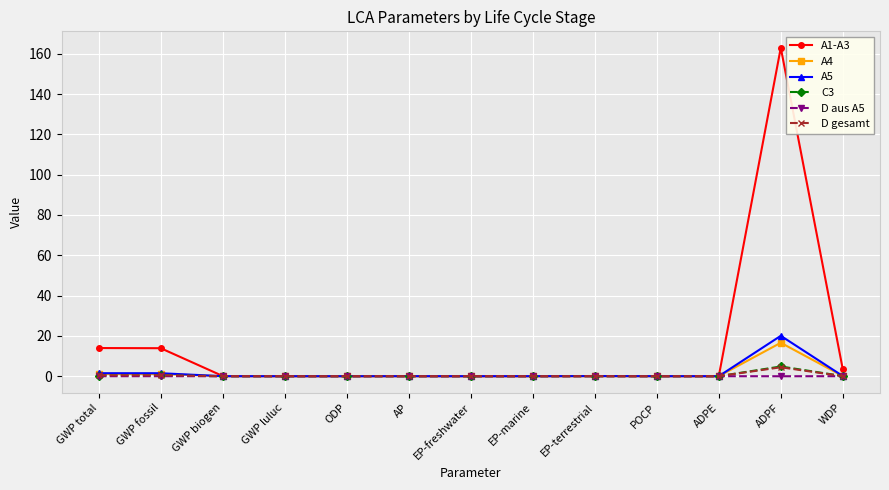

What is the sum of all C3 values?

5.6